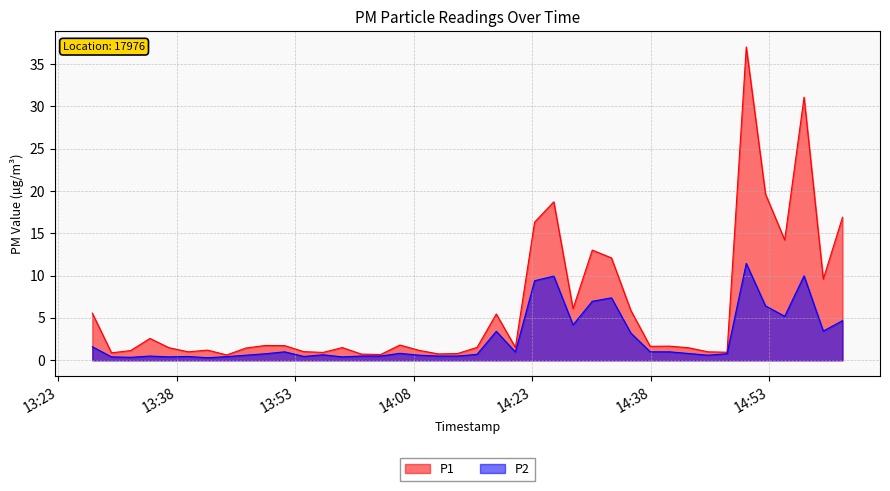

Where is the first local maximum for P2?

2023-11-19T13:34:35